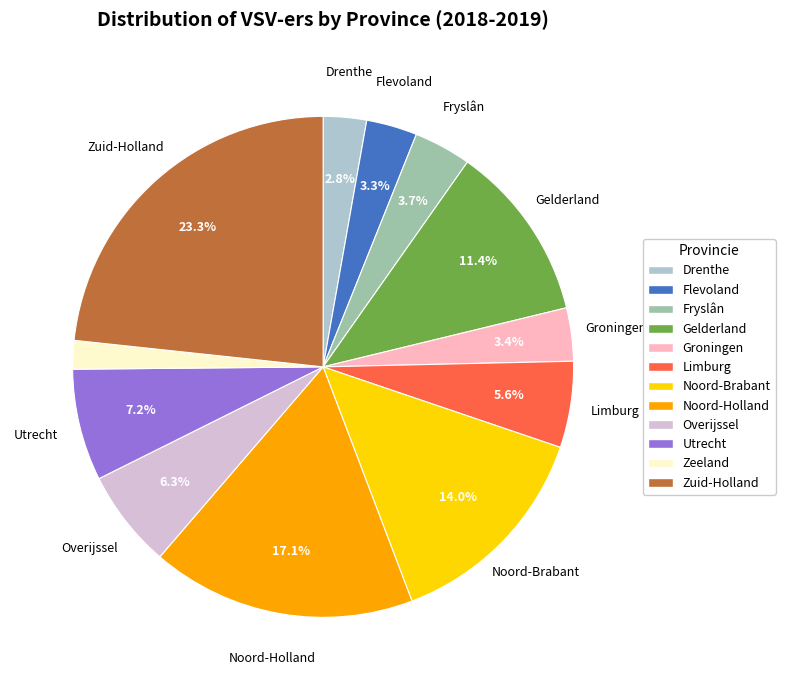

Which category has the biggest portion of the pie?

Zuid-Holland